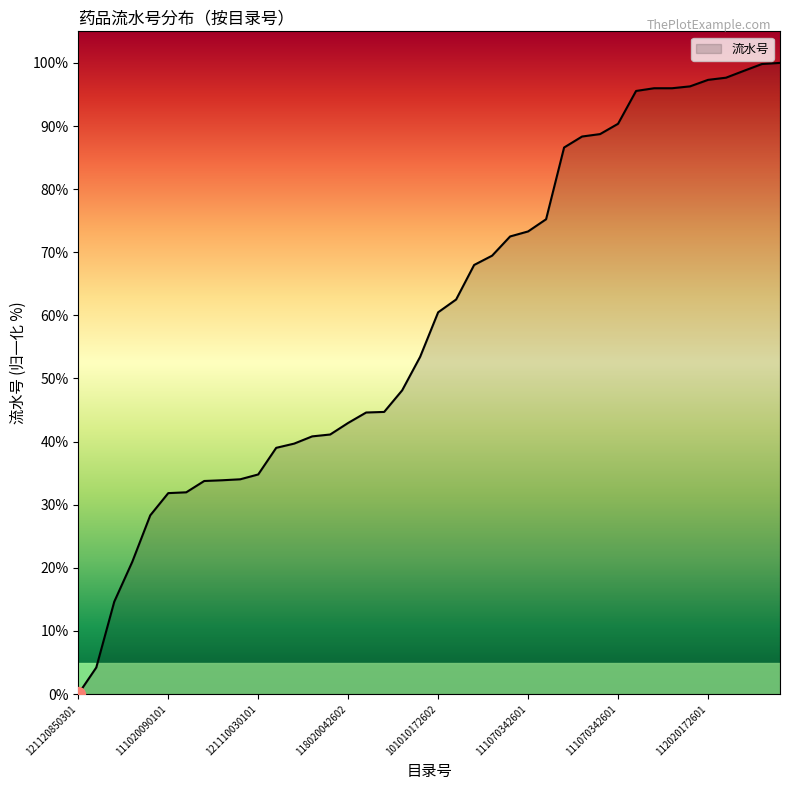

What is the maximum value shown in the chart?

100.0